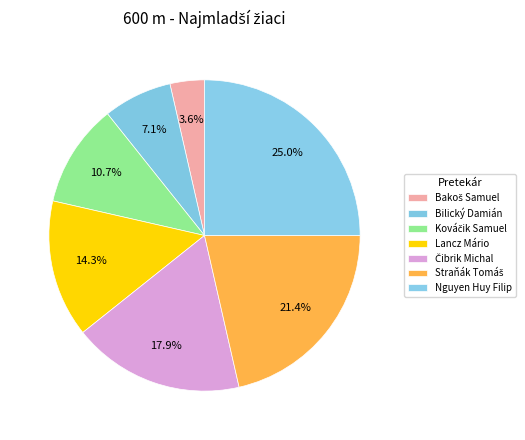

How many slices are in this pie chart?

7